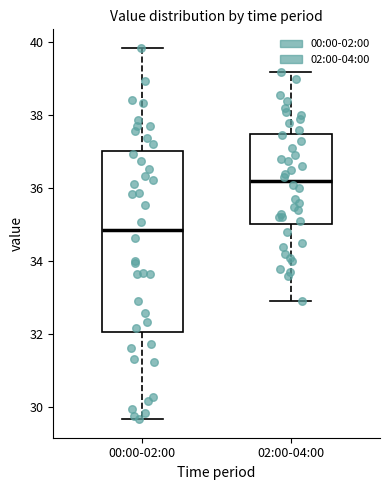

Where does the median line of the box for 02:00-04:00 sit on the y-axis? The values are not printed on the chart, so give them approximately, as read against the axis.

36.2